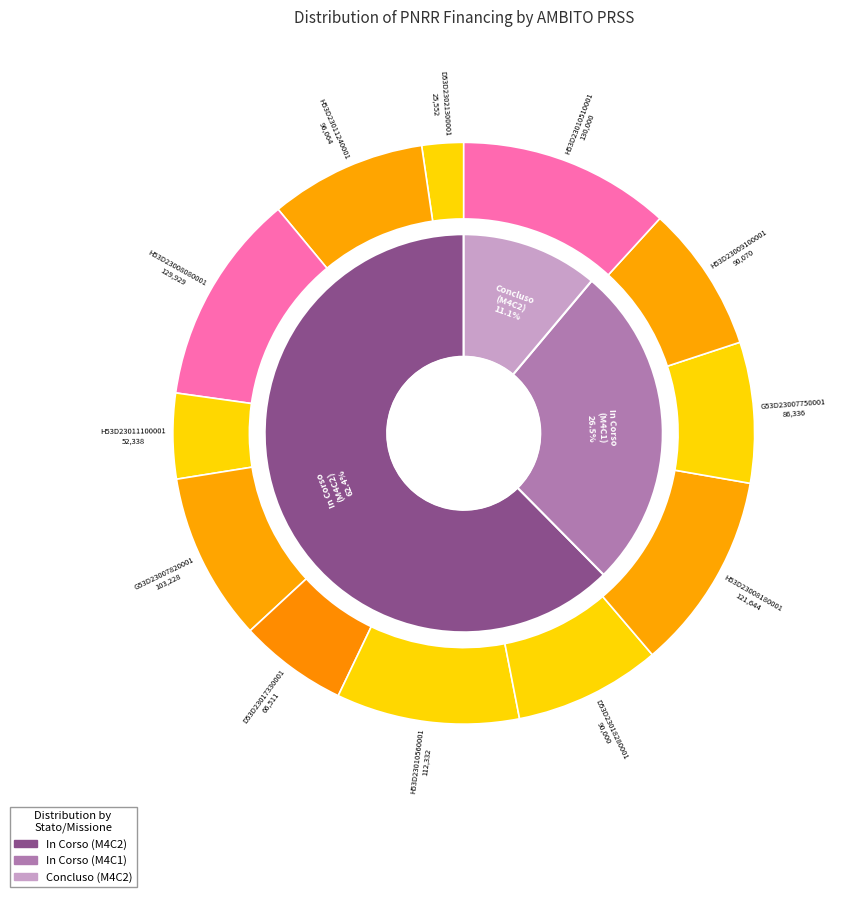

What is the change in value from 3.4 Ricerca (G53D23007820001) to 3.4 Ricerca (H53D23009100001)?

-13158